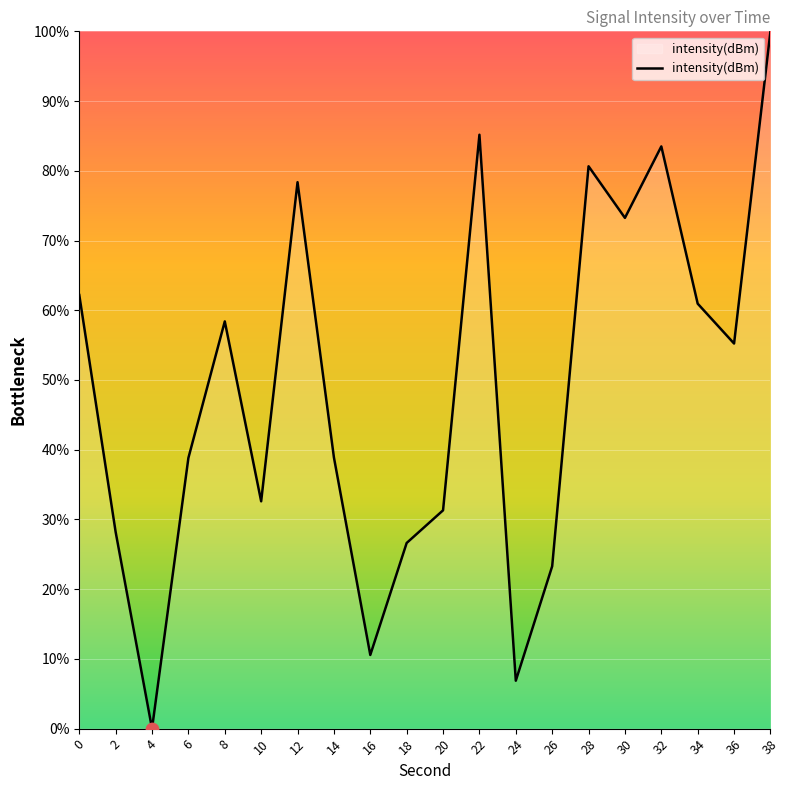

What is the ratio of the value at 10 to the value at 18?

1.2